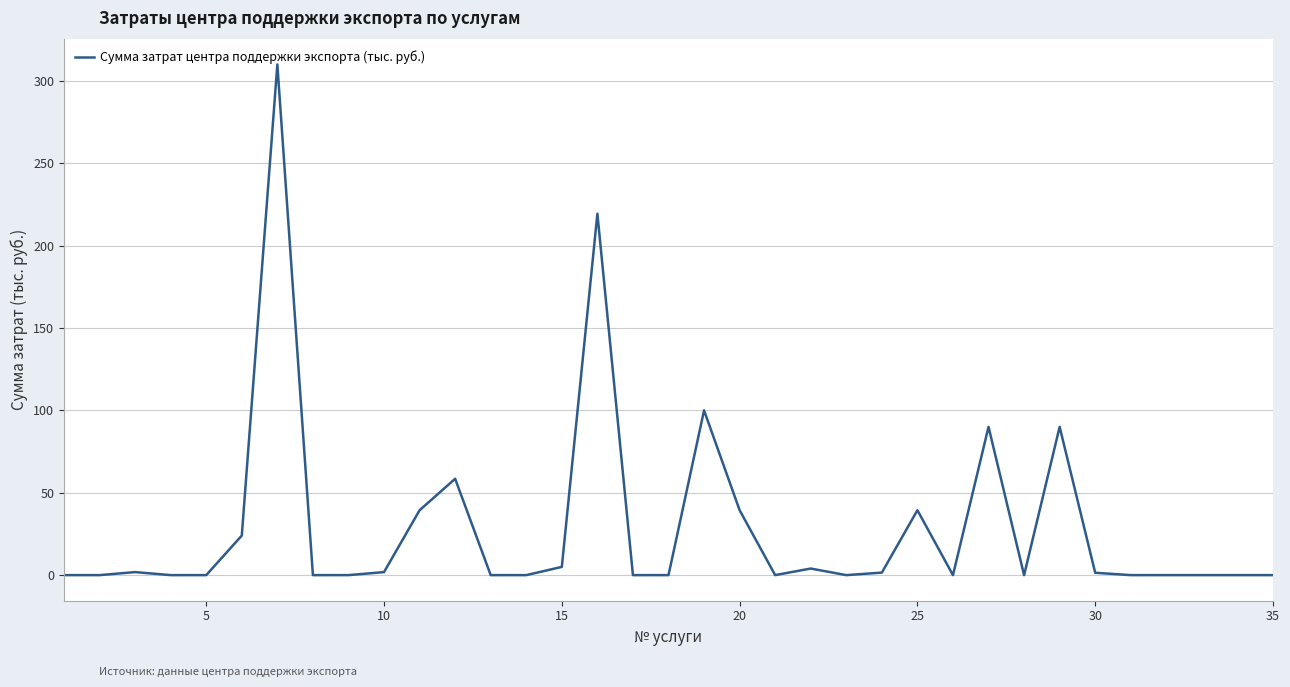

Does the chart display data point markers on the line(s)?

No